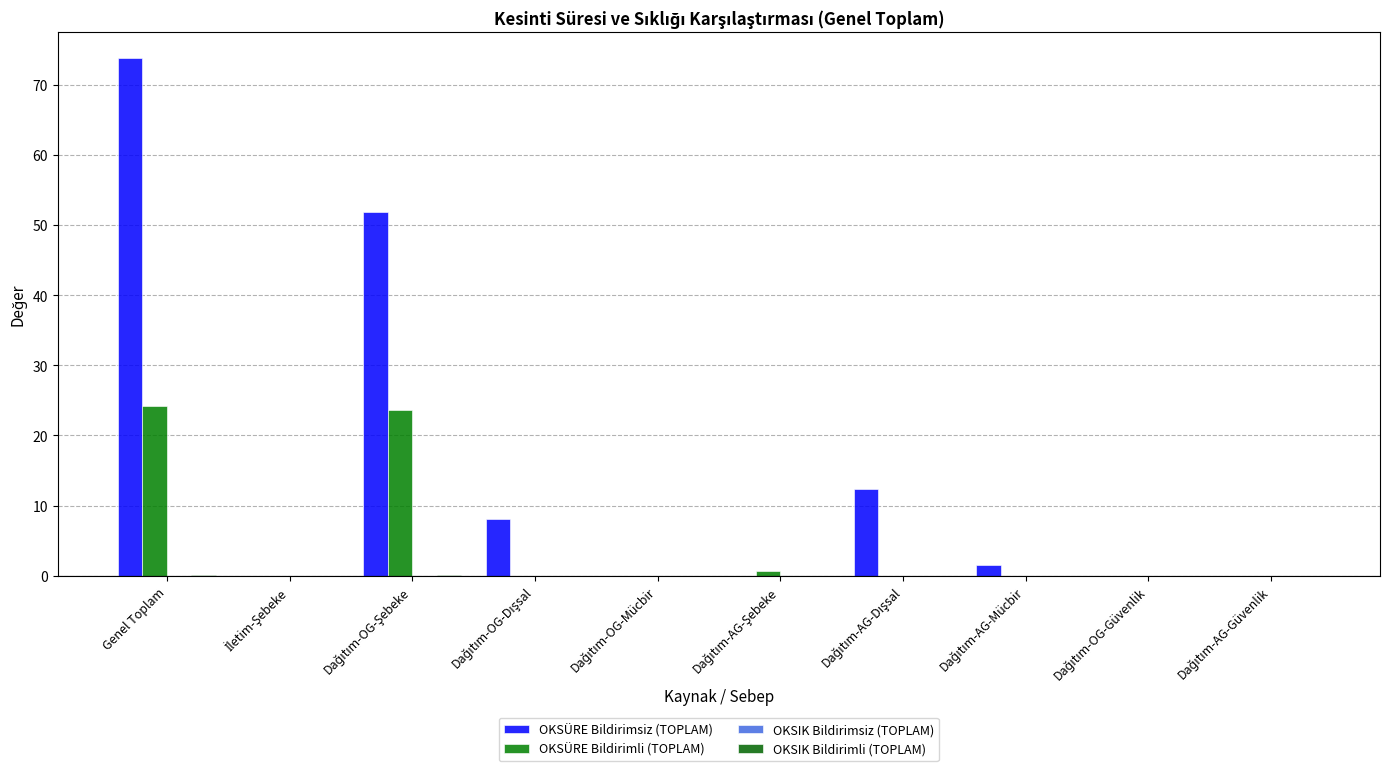

Are the bars grouped side by side (vs. stacked)?

Yes